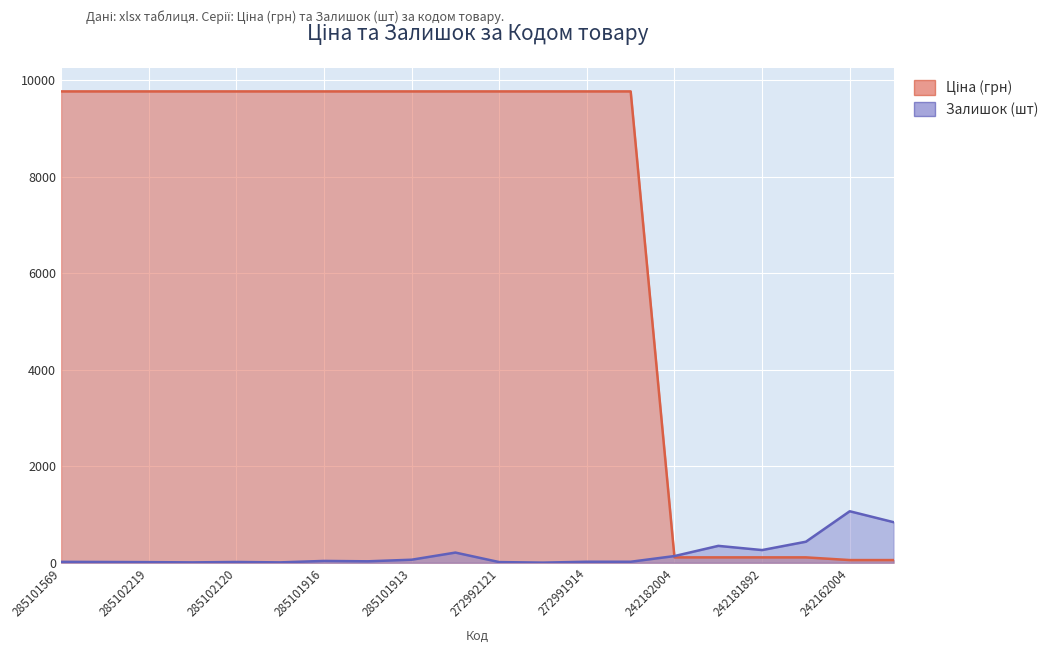

The Ціна series shows 15137.9 at 272992120. True or false?

False